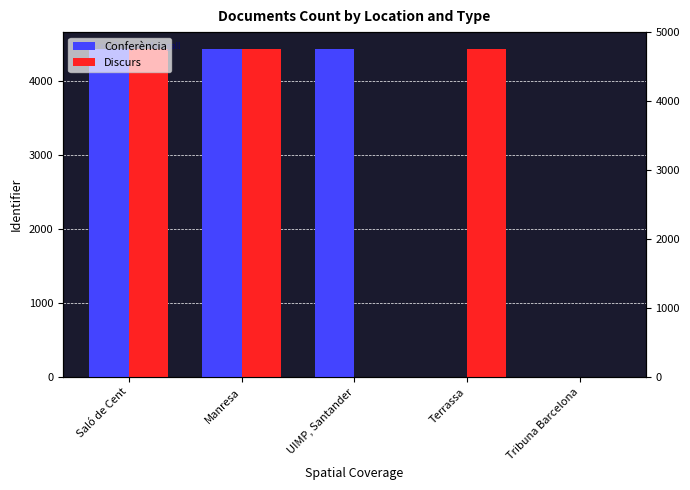

List the labels in order of Discurs value, smallest first.

UIMP, Santander, Tribuna Barcelona, Terrassa, Manresa, Saló de Cent